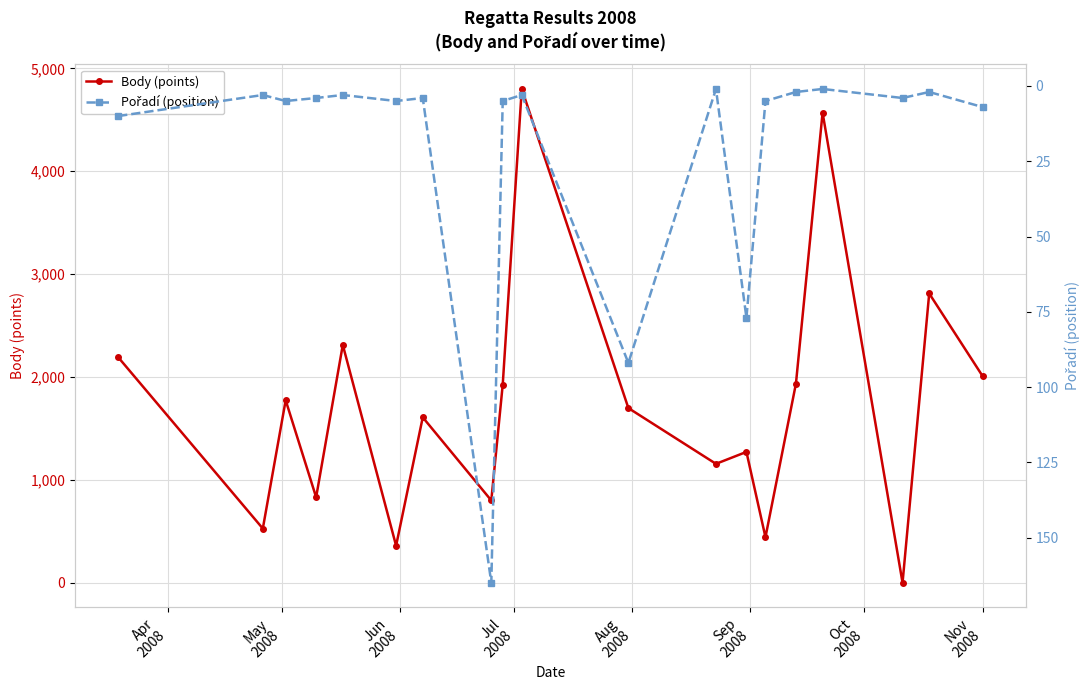

What is the highest value of the Body (points) series?

4800